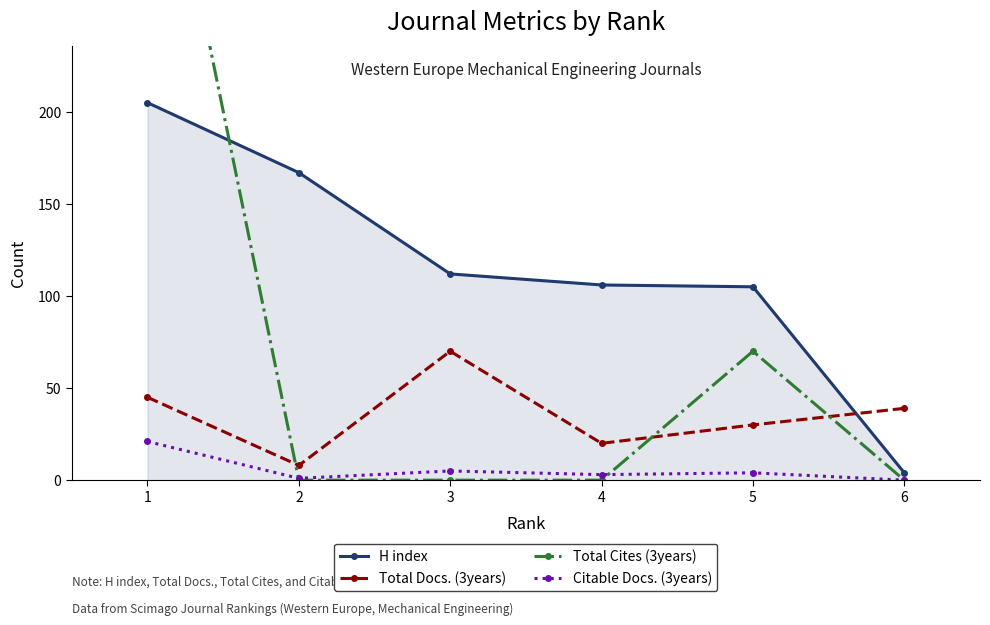

Reading left to right, extract all data points from this chart.

H index: 1=205	2=167	3=112	4=106	5=105	6=4
Total Docs. (3years): 1=45	2=8	3=70	4=20	5=30	6=39
Total Cites (3years): 1=401	2=0	3=0	4=0	5=70	6=0
Citable Docs. (3years): 1=21	2=1	3=5	4=3	5=4	6=0